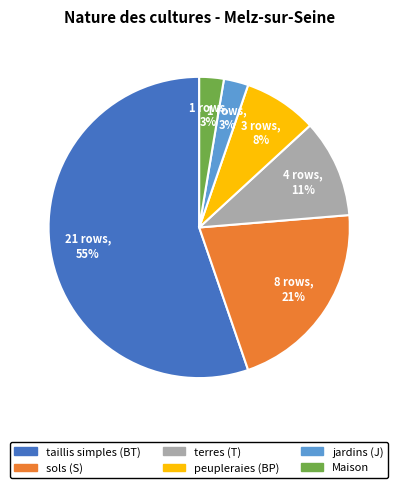

Do jardins (J) and taillis simples (BT) together represent more than half of the pie?

Yes